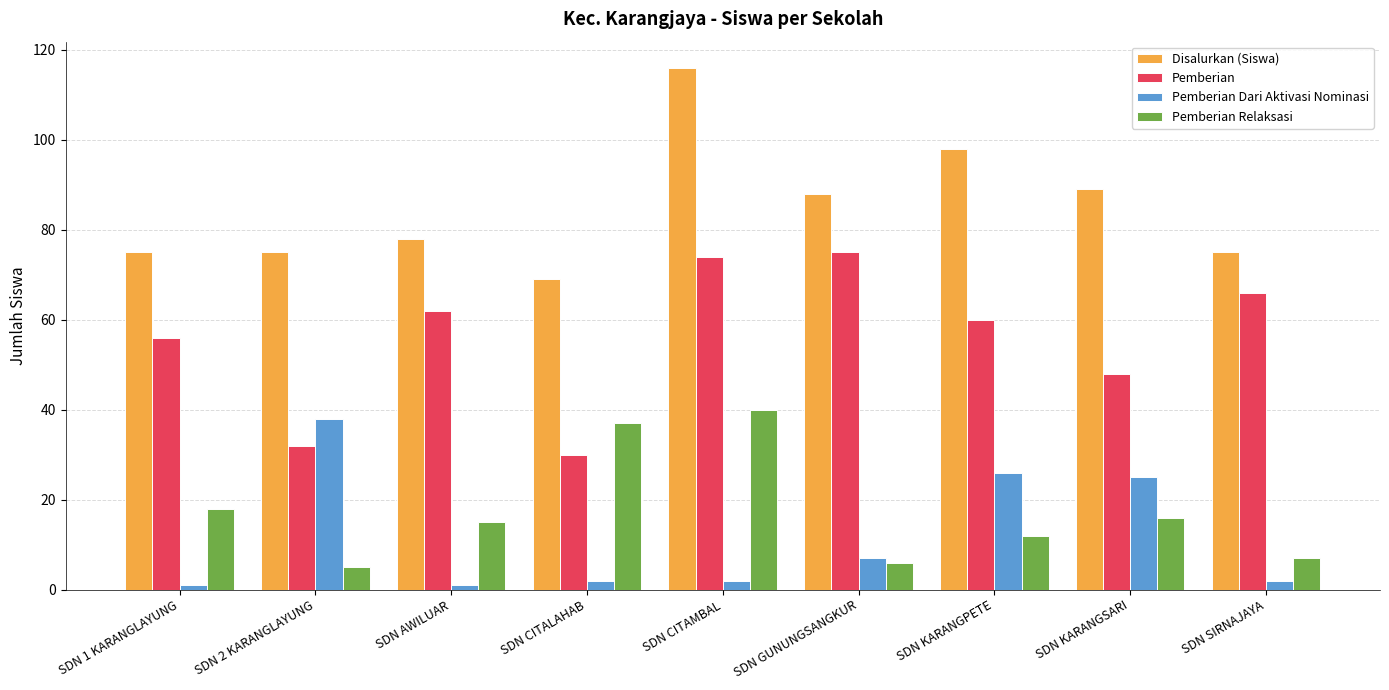

At which category is the sum across all series the highest?

SDN CITAMBAL